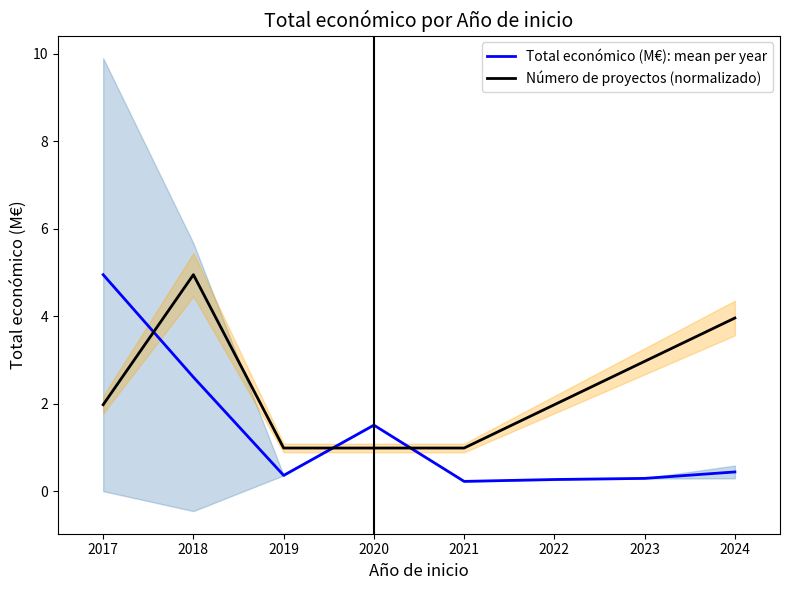

What is the value of the Número de proyectos (normalizado) point at the 2nd from the left?

5.0